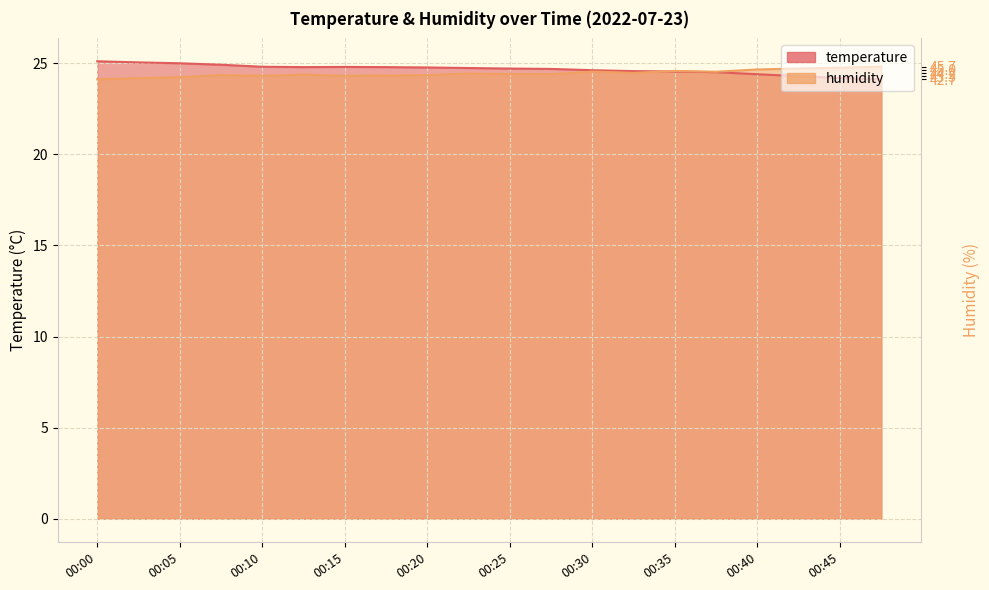

Is the value of humidity at 00:03 greater than the value of temperature at 00:37?

No